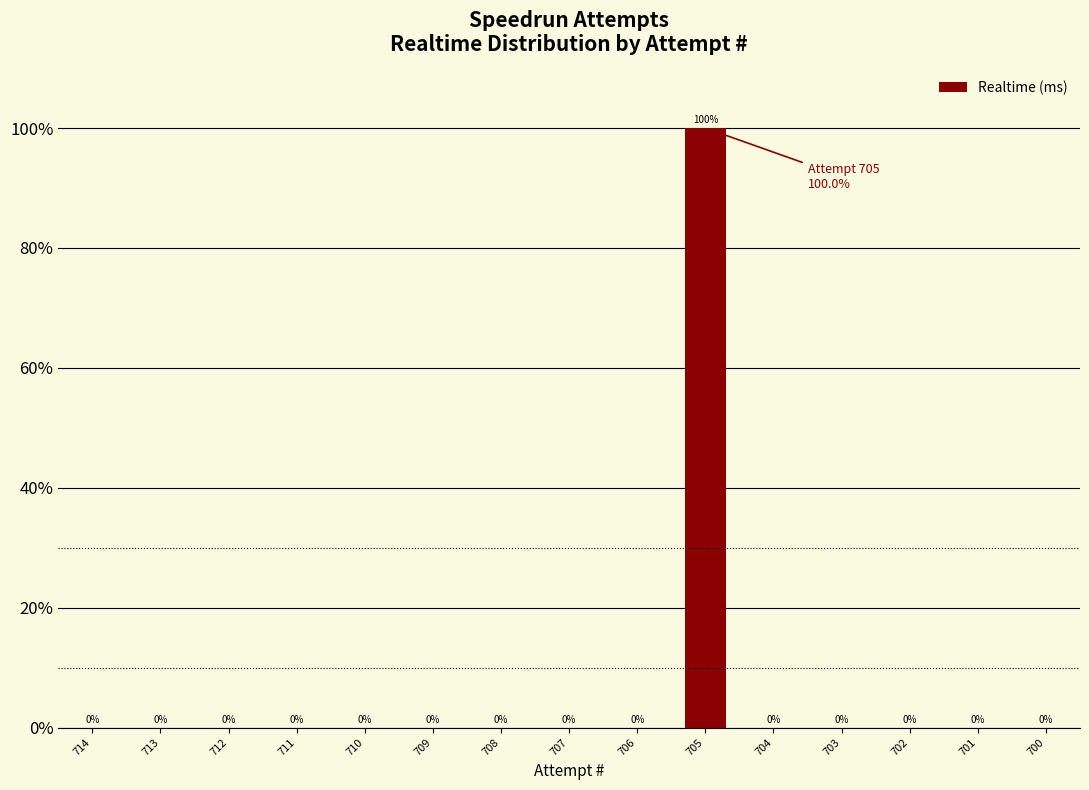

At which category does the chart reach its peak across all series?

705